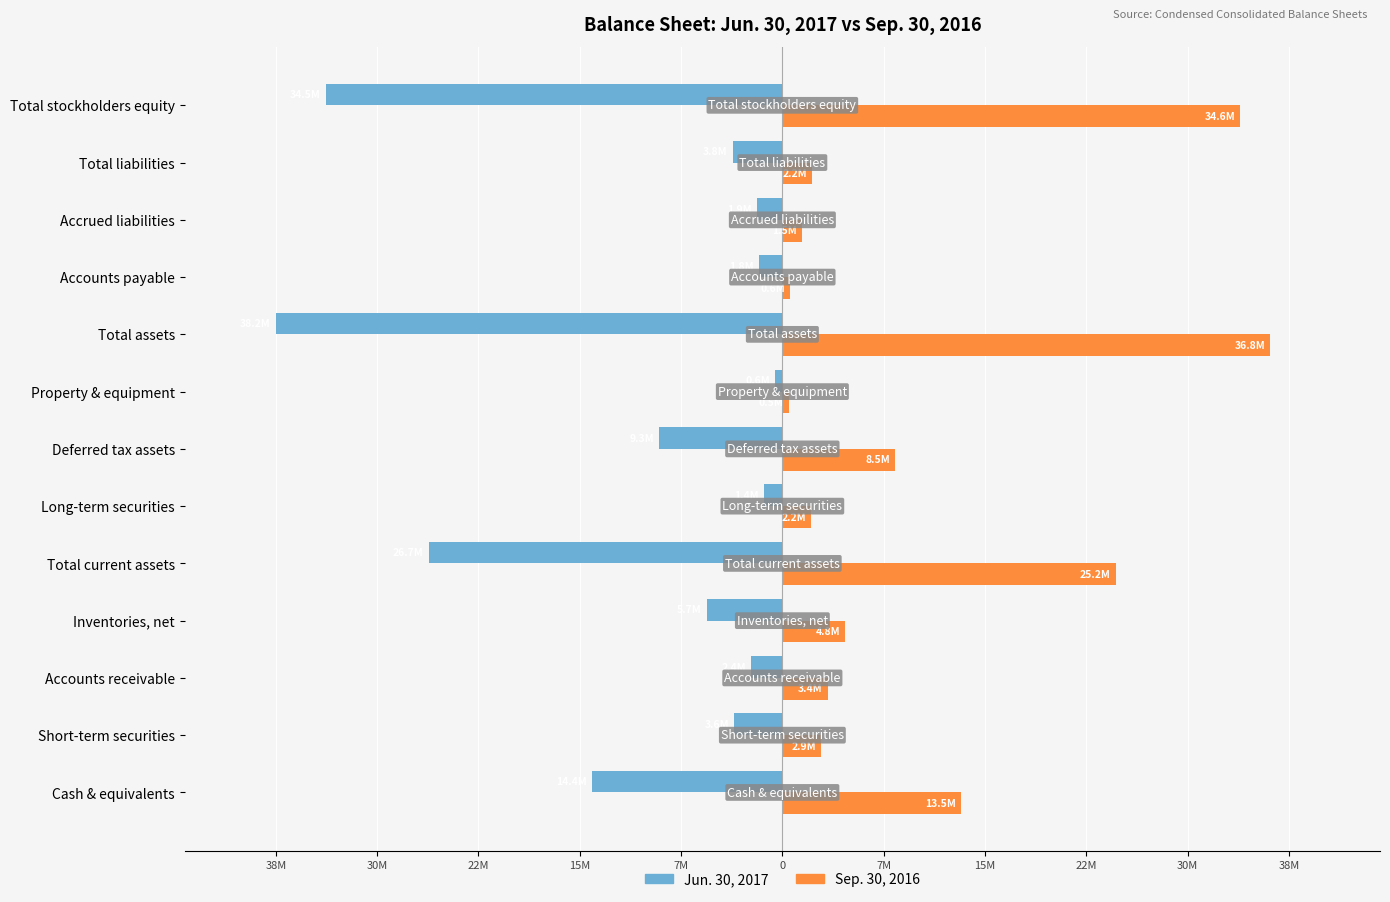

What are all the series names shown in the legend?

Jun. 30, 2017, Sep. 30, 2016